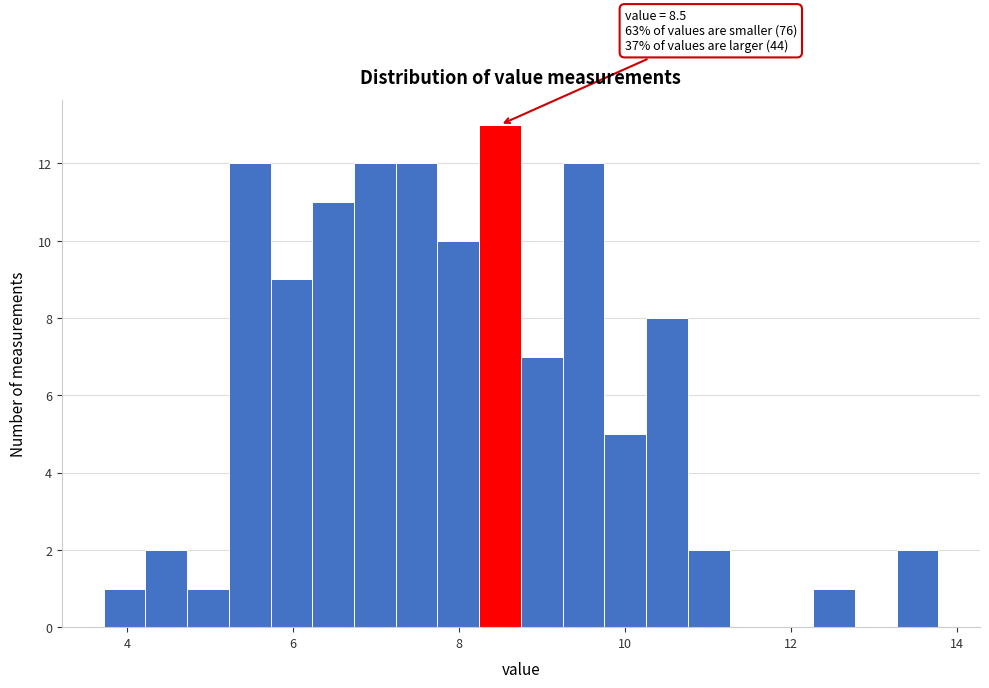

Read against the x-axis, roughly where is the centre of the tallest bar?

8.4